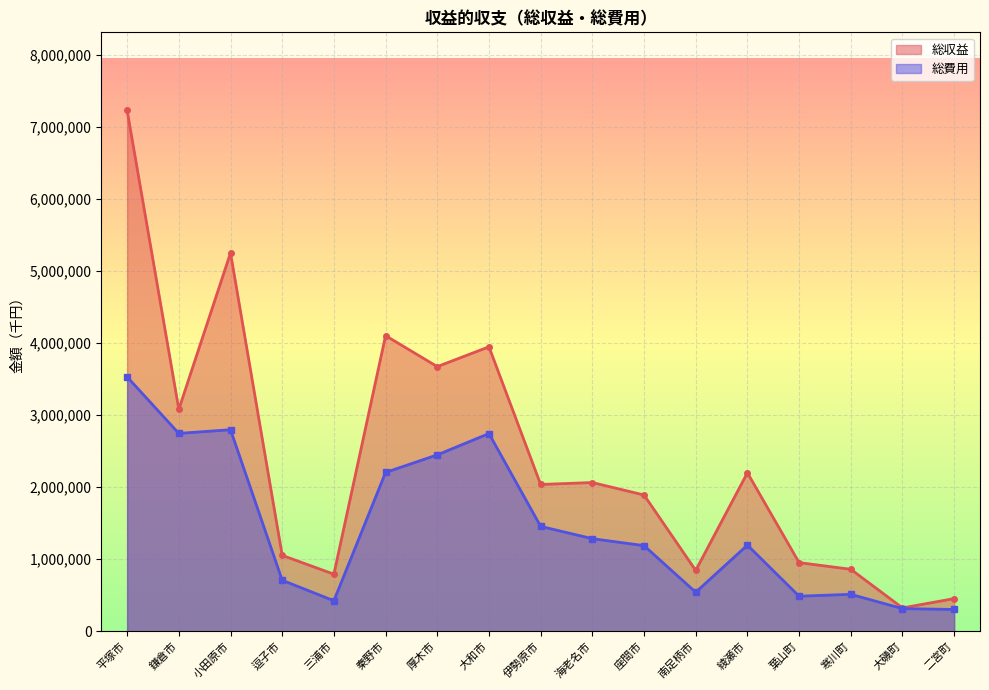

Rank the categories by 総費用 value from highest to lowest.

平塚市, 小田原市, 鎌倉市, 大和市, 厚木市, 秦野市, 伊勢原市, 海老名市, 綾瀬市, 座間市, 逗子市, 南足柄市, 寒川町, 葉山町, 三浦市, 大磯町, 二宮町